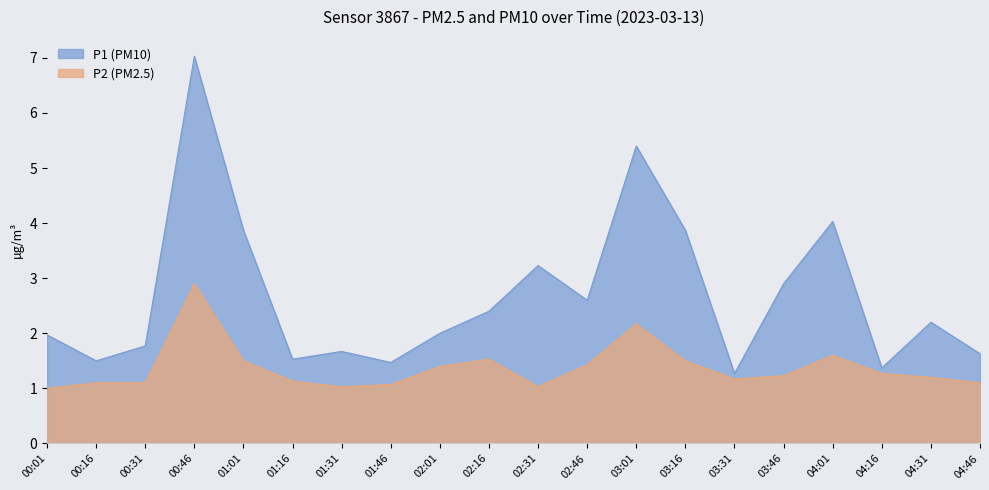

What is the average value of the P1 series?

2.7